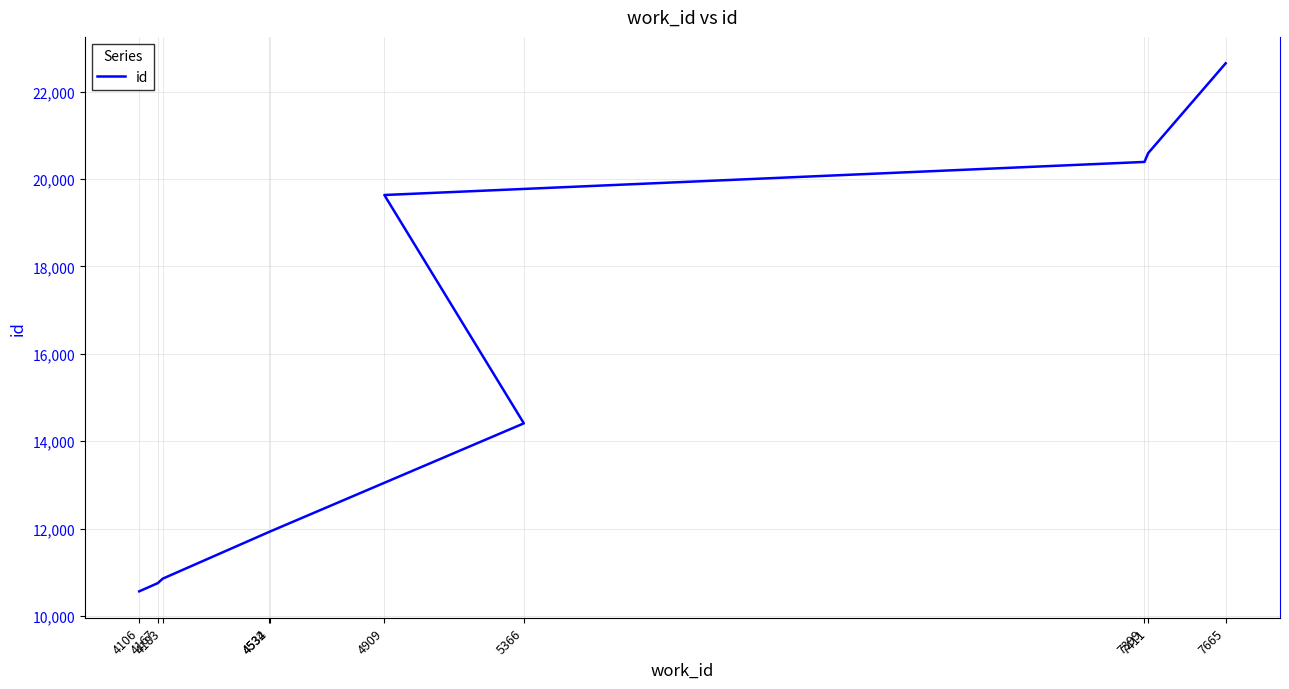

The value at 7411 is 32521. True or false?

False